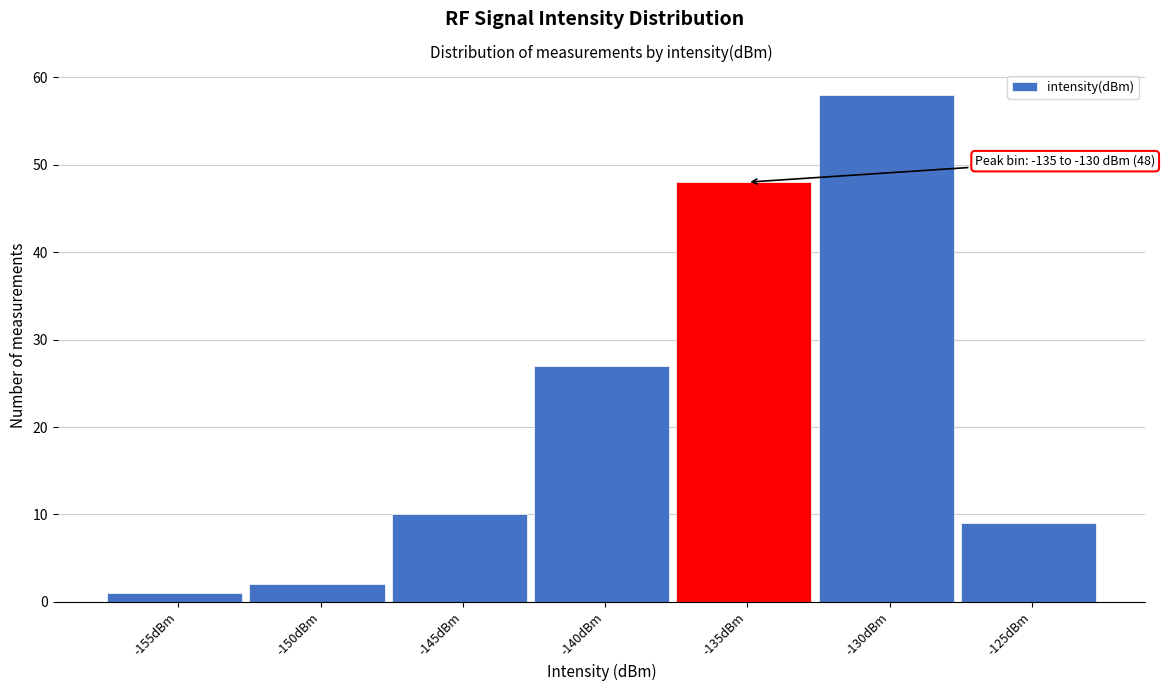

Reading right to left, extract all data points from this chart.

-125dBm=9	-130dBm=58	-135dBm=48	-140dBm=27	-145dBm=10	-150dBm=2	-155dBm=1